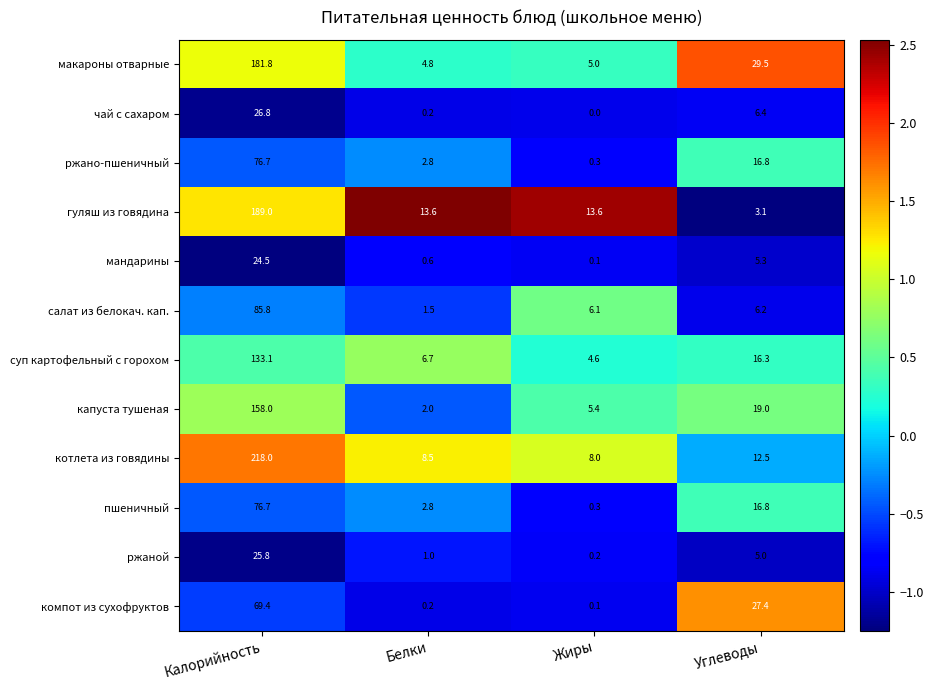

At which label does салат из белокач. кап. first exceed 6?

Калорийность